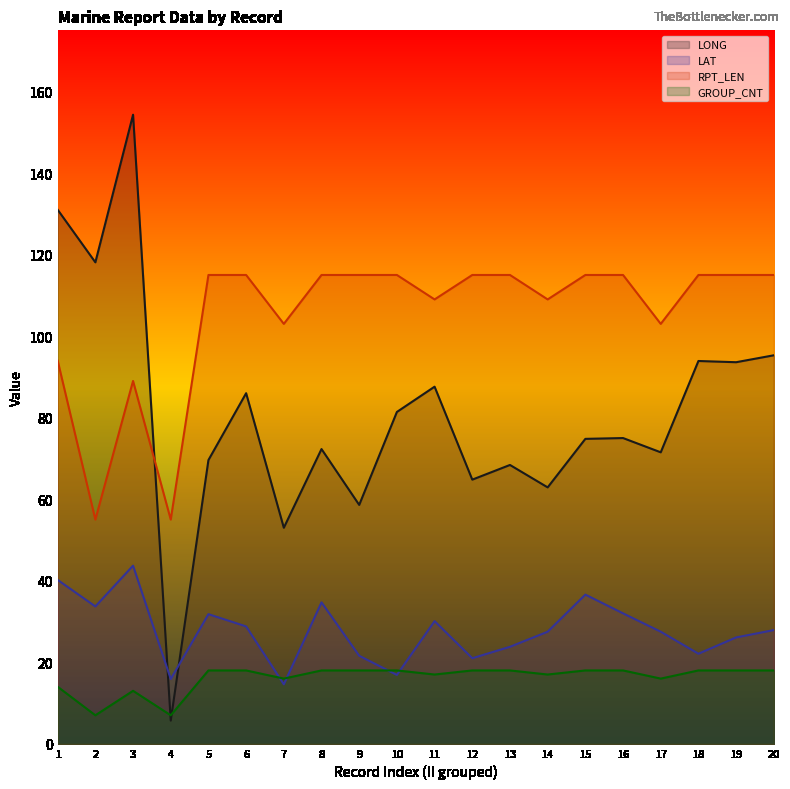

What is the total value across all series at 13?

225.2